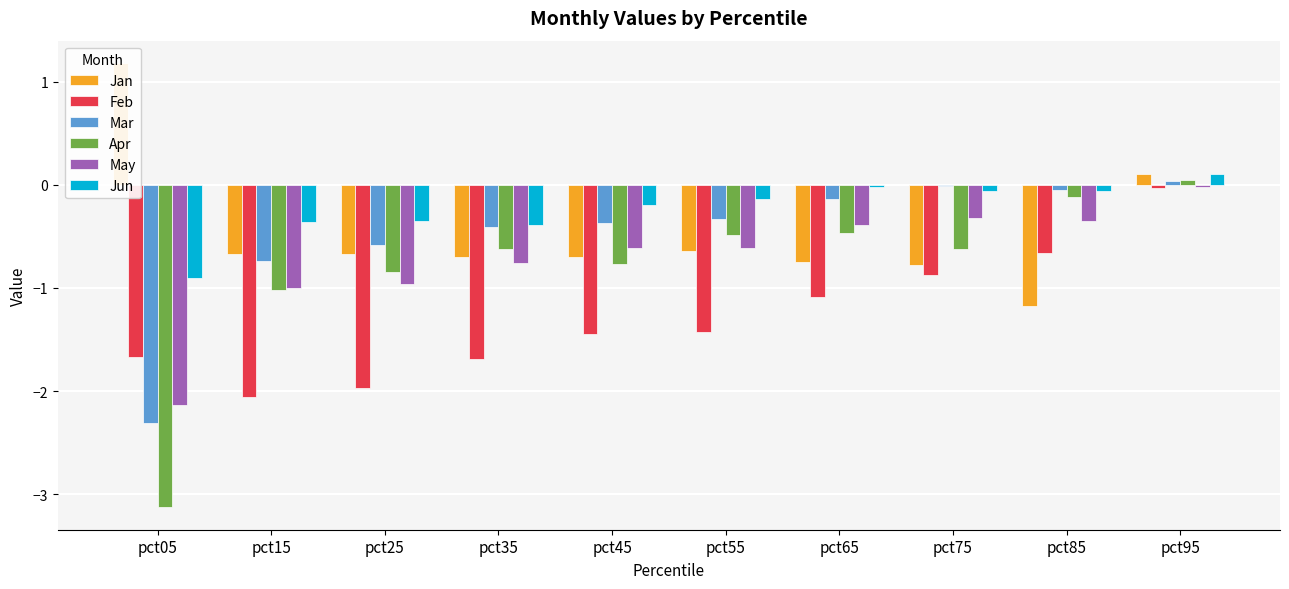

The Jan series shows 1.2 at pct05. True or false?

True